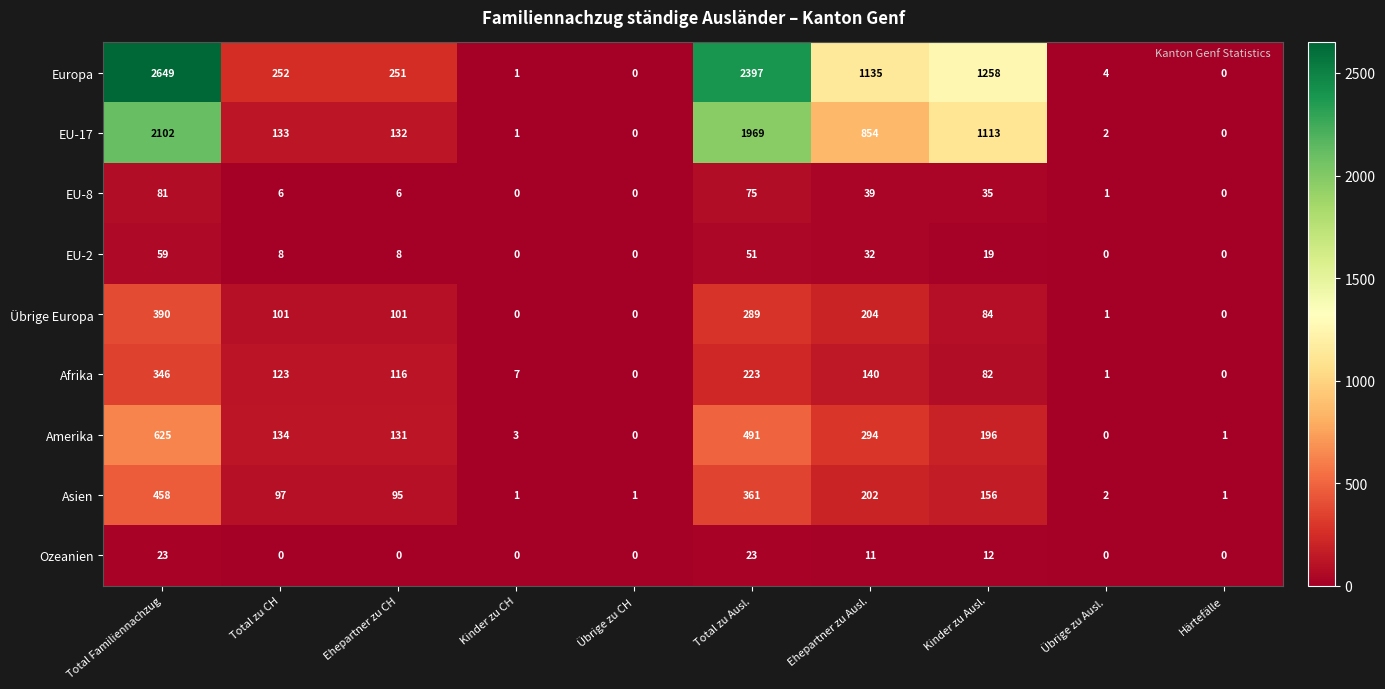

Count the number of categories in the chart.

10